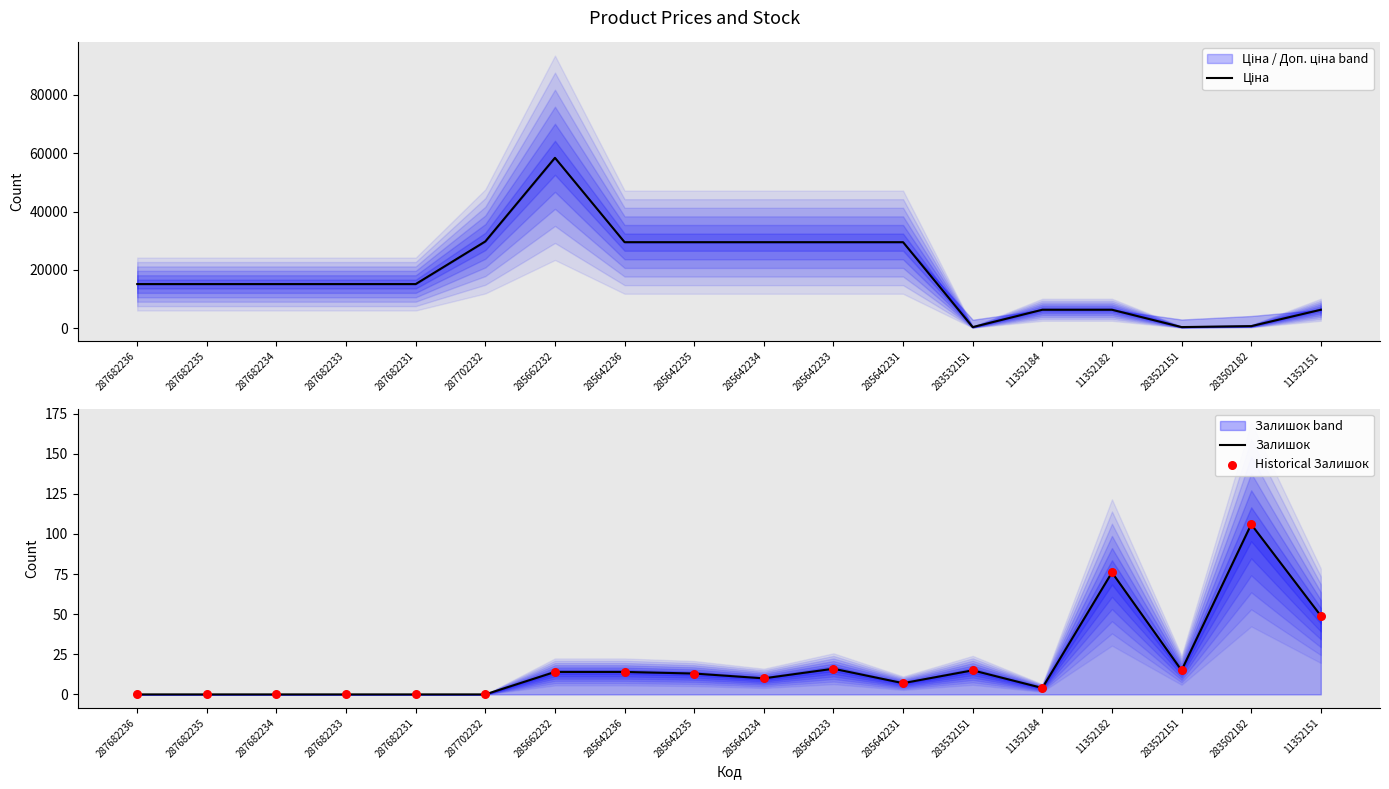

Which series has the largest Y range (max minus min)?

Ціна